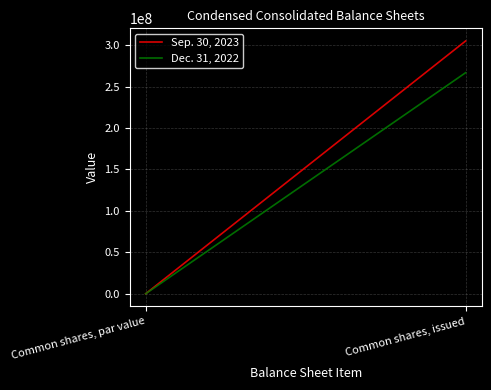

Which has a higher value, Common shares, par value or Common shares, issued?

Common shares, issued